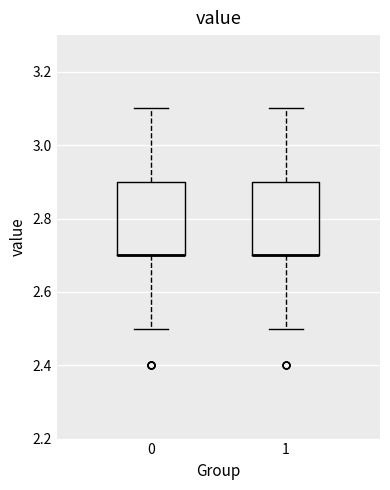

Where is the lower edge of the box at x = 1 on the y-axis? The values are not printed on the chart, so give them approximately, as read against the axis.

2.7